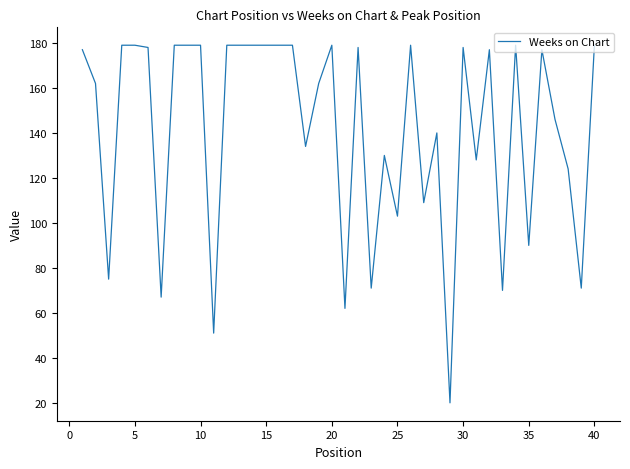

Reading left to right, what are all the values shown in this chart?

177	162	75	179	179	178	67	179	179	179	51	179	179	179	179	179	179	134	162	179	62	178	71	130	103	179	109	140	20	178	128	177	70	179	90	177	146	124	71	179